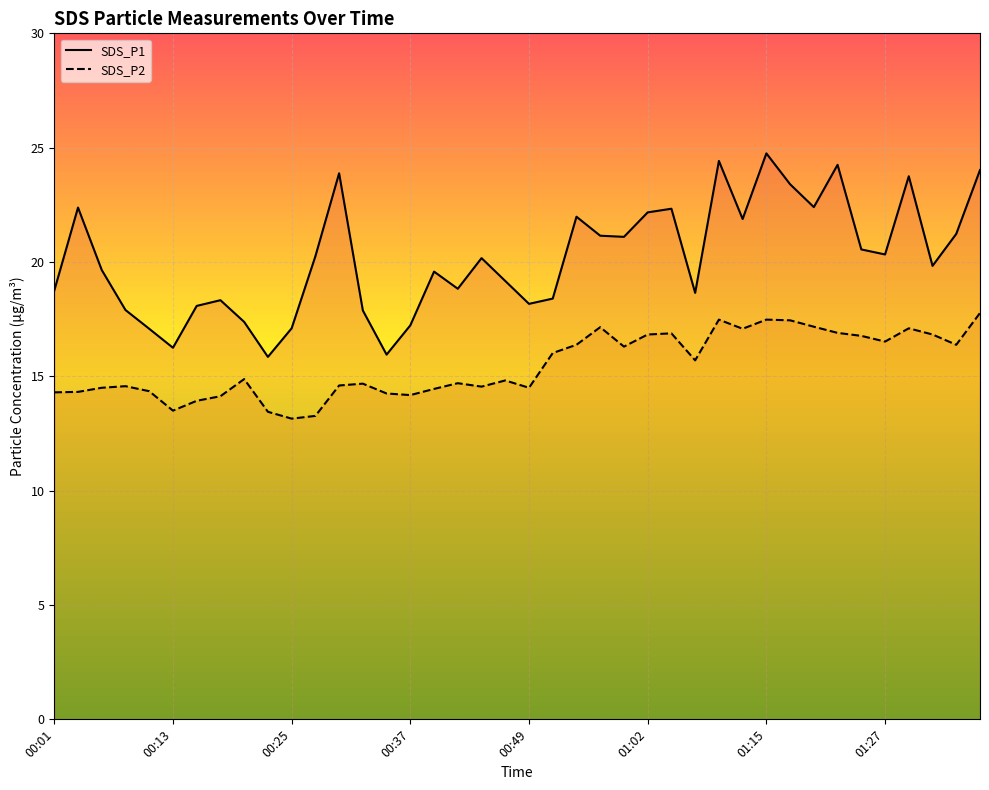

True or false: SDS_P1 has a value of 3.9 at 01:07.

False